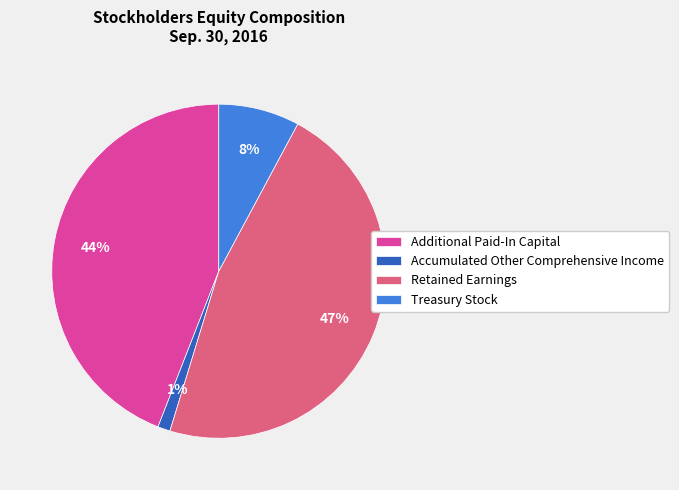

How many segments does this pie chart have?

4